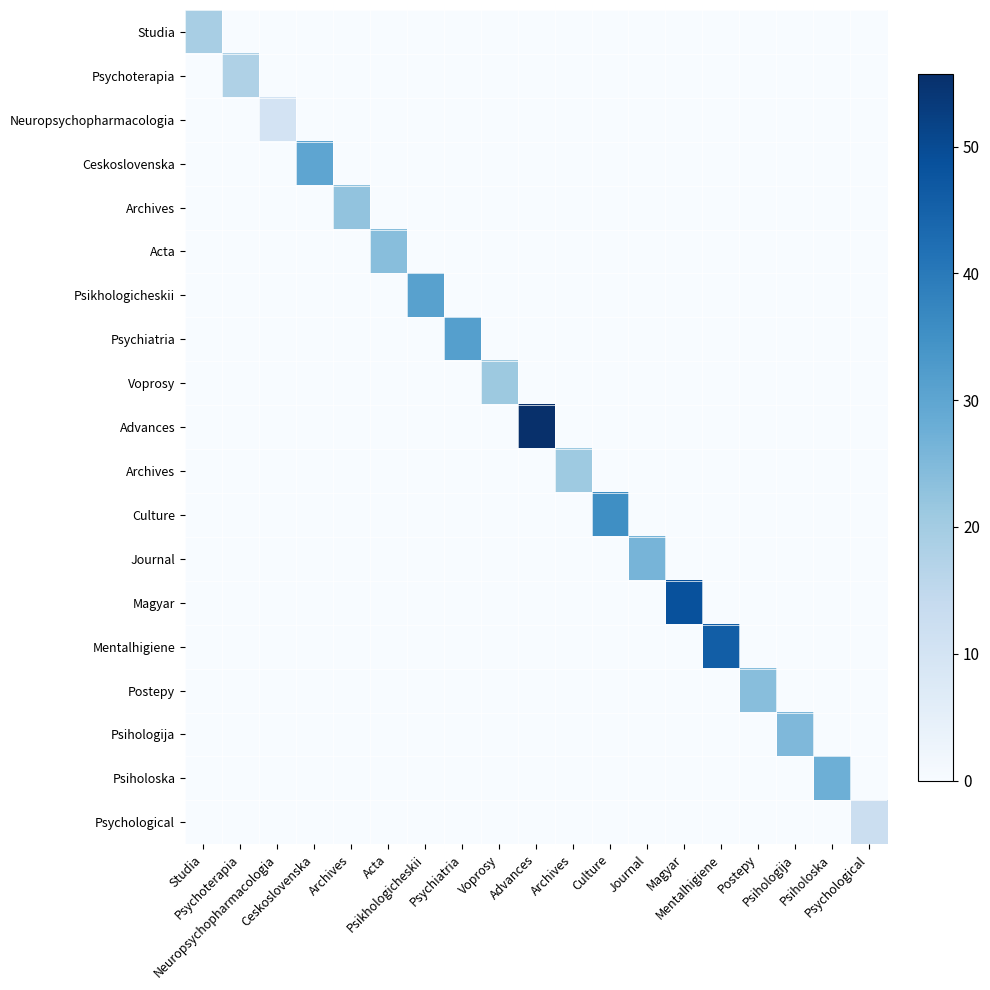

What is the total value across all series at Acta?

23.9